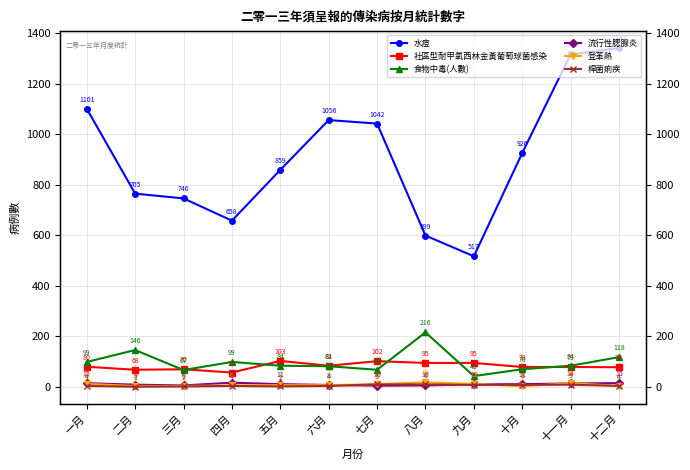

True or false: 食物中毒(人數) and 流行性腮腺炎 cross at least once.

False